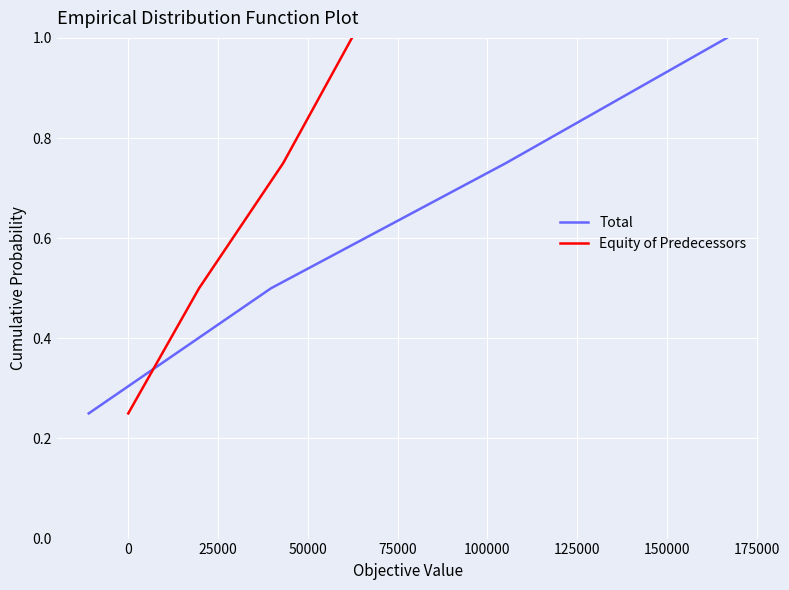

Count the Total values in the range 0 to 1.

4